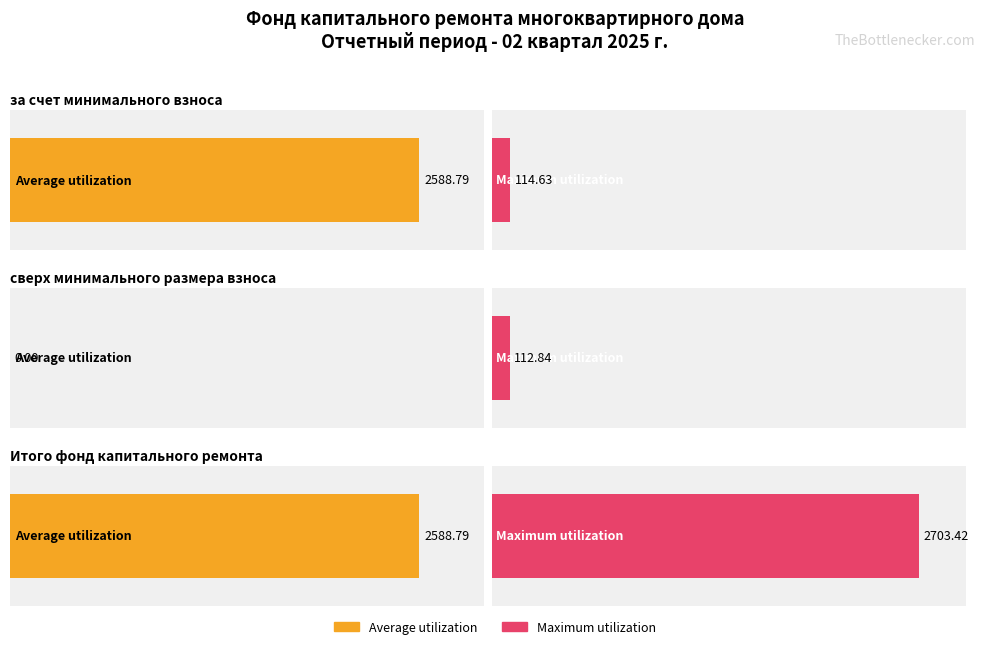

Reading left to right, what are all the values shown in this chart?

Average utilization: за счет минимального взноса=2588.8	сверх минимального размера взноса=0.0	Итого фонд капитального ремонта=2588.8
Maximum utilization: за счет минимального взноса=114.6	сверх минимального размера взноса=112.8	Итого фонд капитального ремонта=2703.4